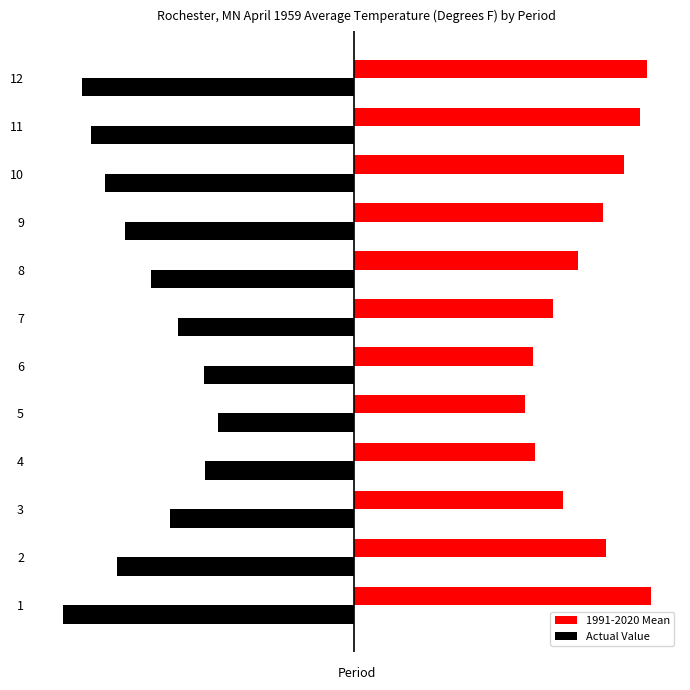

What are all the series names shown in the legend?

1991-2020 Mean, Actual Value